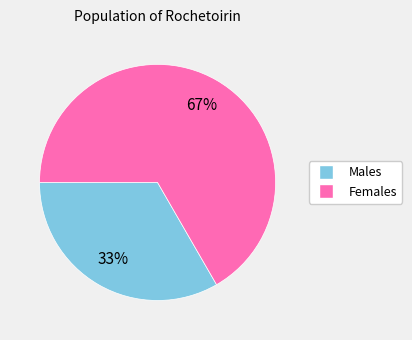

Is there any slice that represents more than half of the pie?

Yes